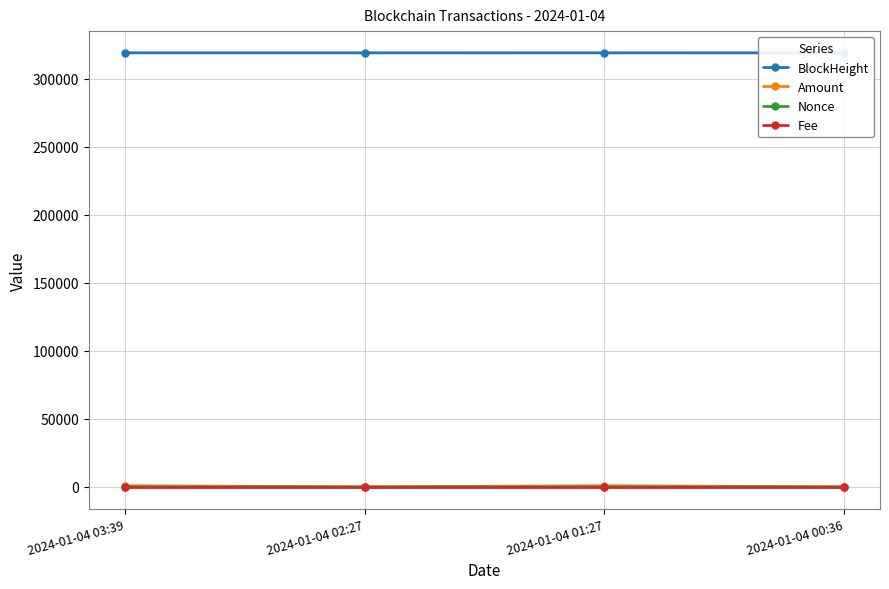

Rank the series at 2024-01-04 02:27 from highest to lowest value.

BlockHeight, Amount, Fee, Nonce